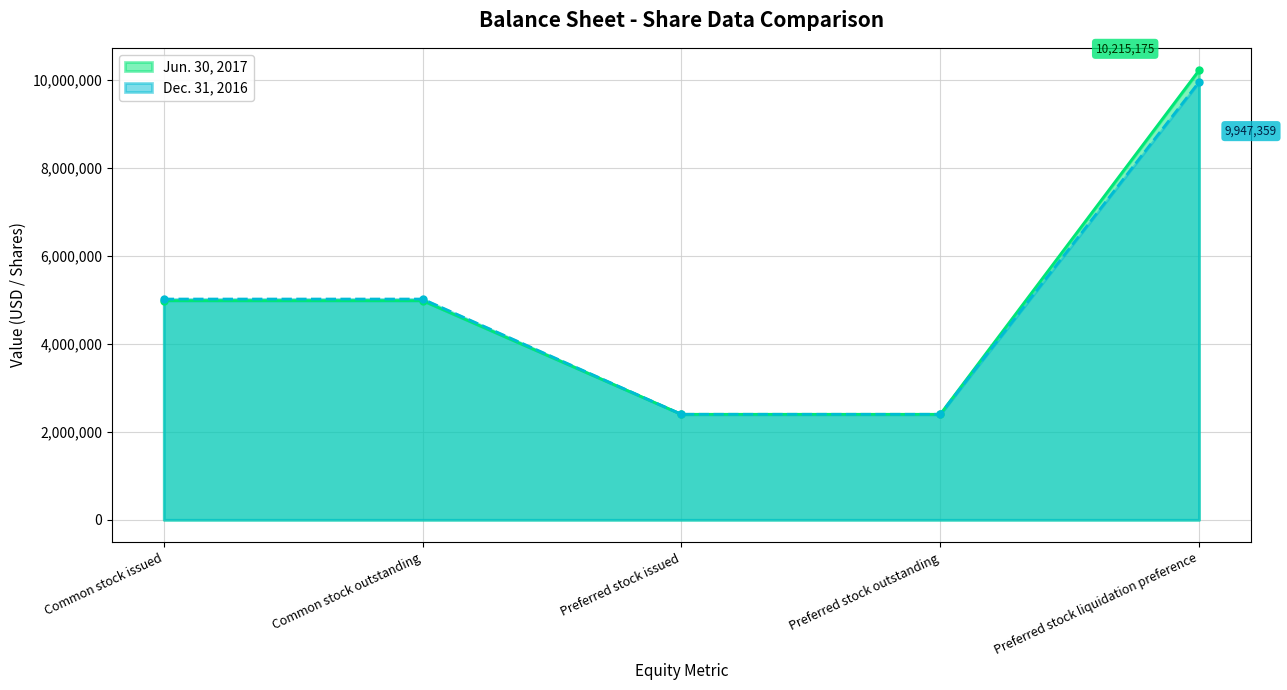

What are all the series names shown in the legend?

Jun. 30, 2017, Dec. 31, 2016